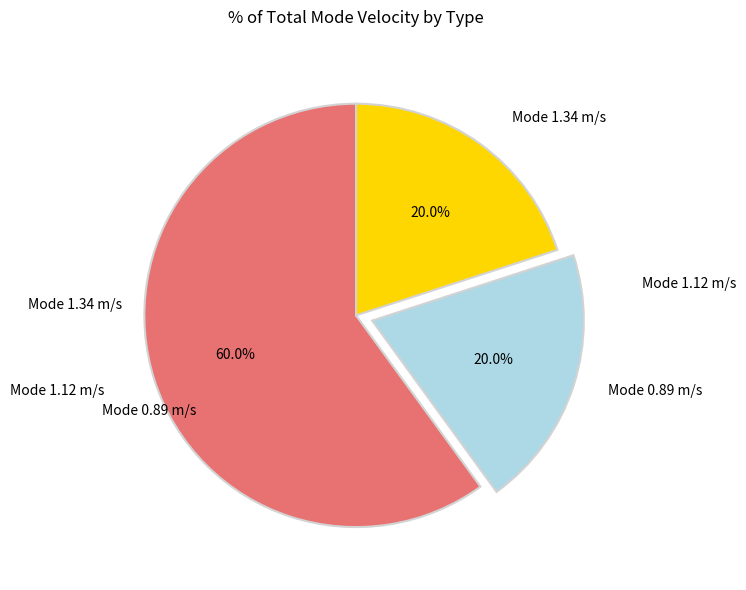

Is there a majority slice in this chart?

Yes